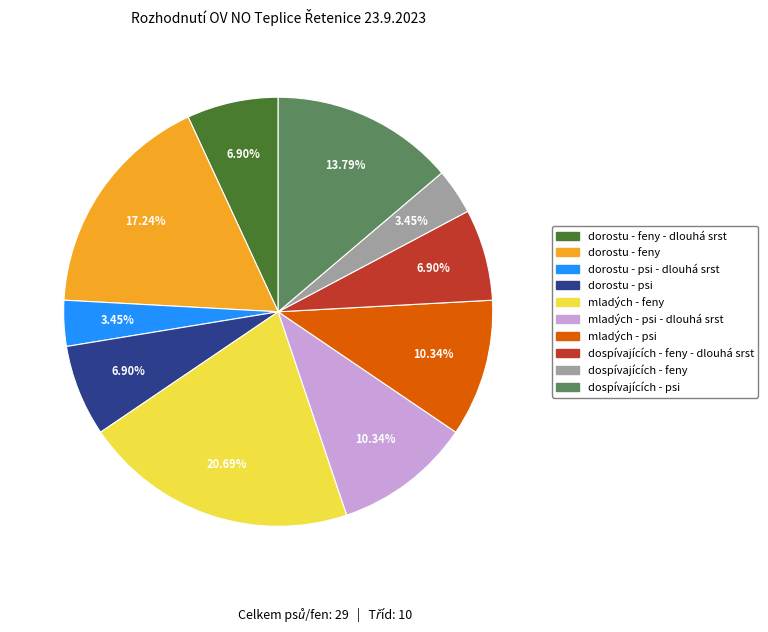

To the nearest percent, what is the difference between the largest and smallest slice percentages?

17%